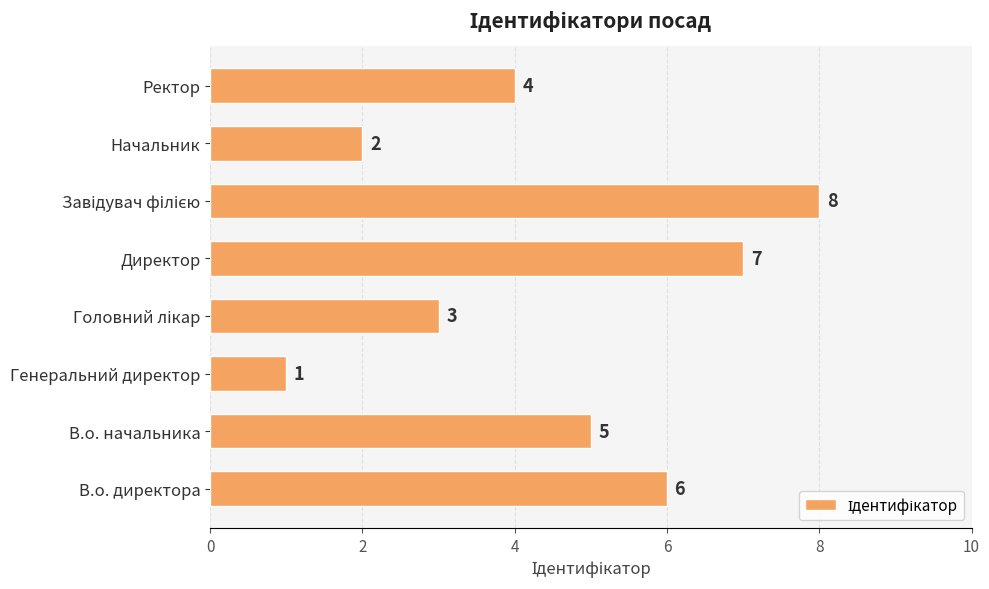

How many categories are shown in the chart?

8